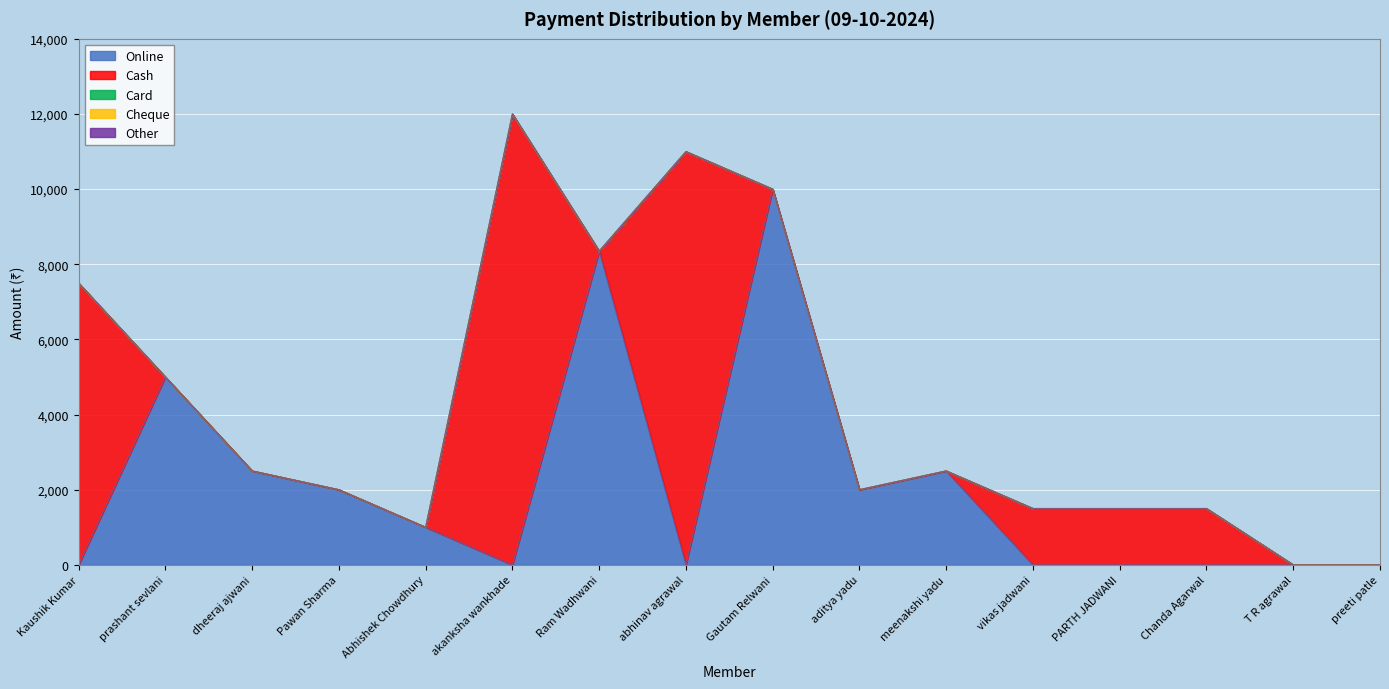

The value of Online at Kaushik Kumar is 0. True or false?

True